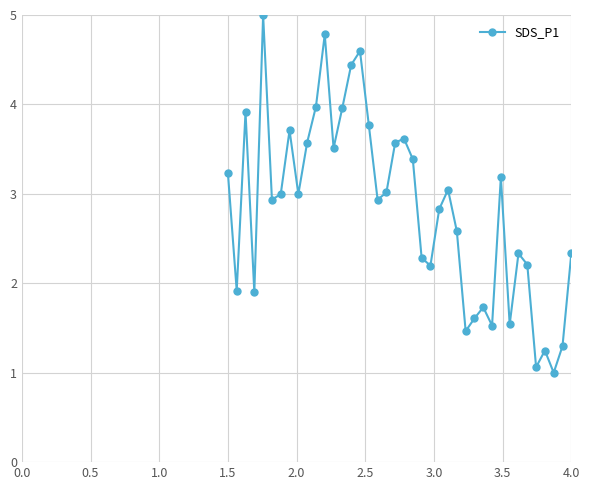

Reading left to right, extract all data points from this chart.

3.2	1.9	3.9	1.9	5.0	2.9	3.0	3.7	3.0	3.6	4.0	4.8	3.5	4.0	4.4	4.6	3.8	2.9	3.0	3.6	3.6	3.4	2.3	2.2	2.8	3.0	2.6	1.5	1.6	1.7	1.5	3.2	1.5	2.3	2.2	1.1	1.2	1.0	1.3	2.3